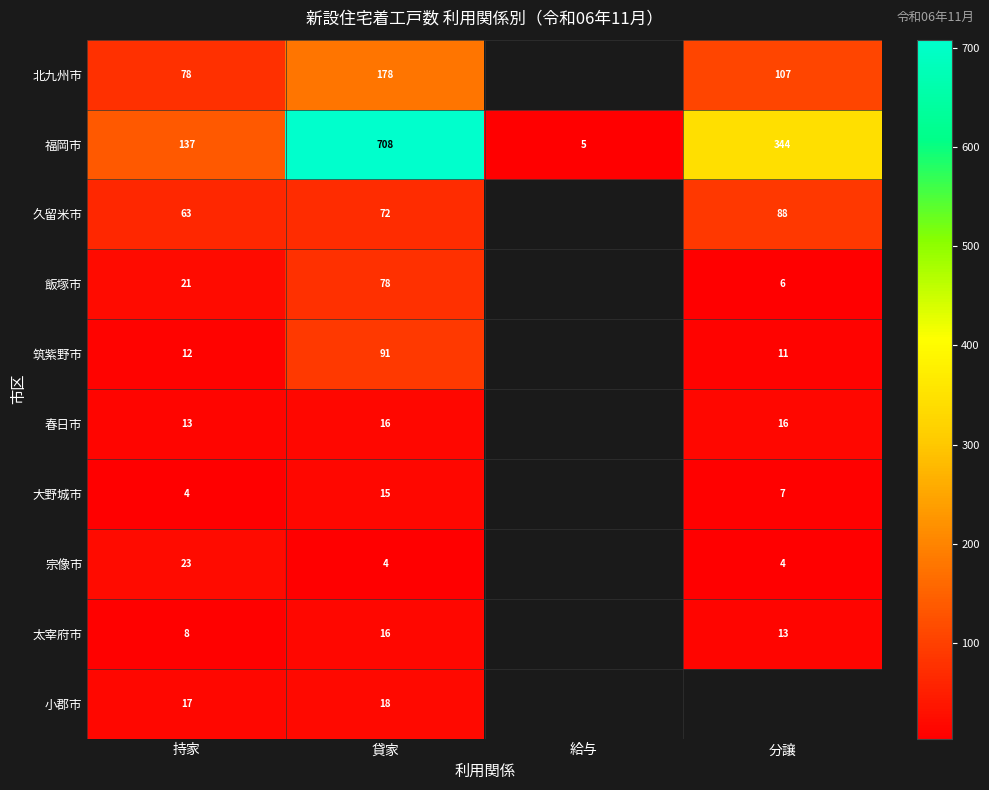

What is the total value across all series at 貸家?

1196